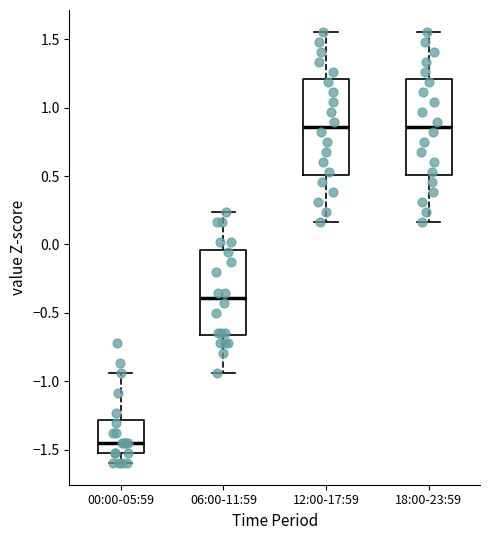

Reading left to right, read every box against the y-axis: the position of its median line, the range the box covers, and the ends of its whiskers. The values are not printed on the chart, so give them approximately, as read against the axis.

00:00-05:59: median -1.45, box -1.55 to -1.30, whiskers -1.60 to -0.95
06:00-11:59: median -0.40, box -0.65 to -0.05, whiskers -0.95 to 0.25
12:00-17:59: median 0.85, box 0.50 to 1.20, whiskers 0.15 to 1.55
18:00-23:59: median 0.85, box 0.50 to 1.20, whiskers 0.15 to 1.55